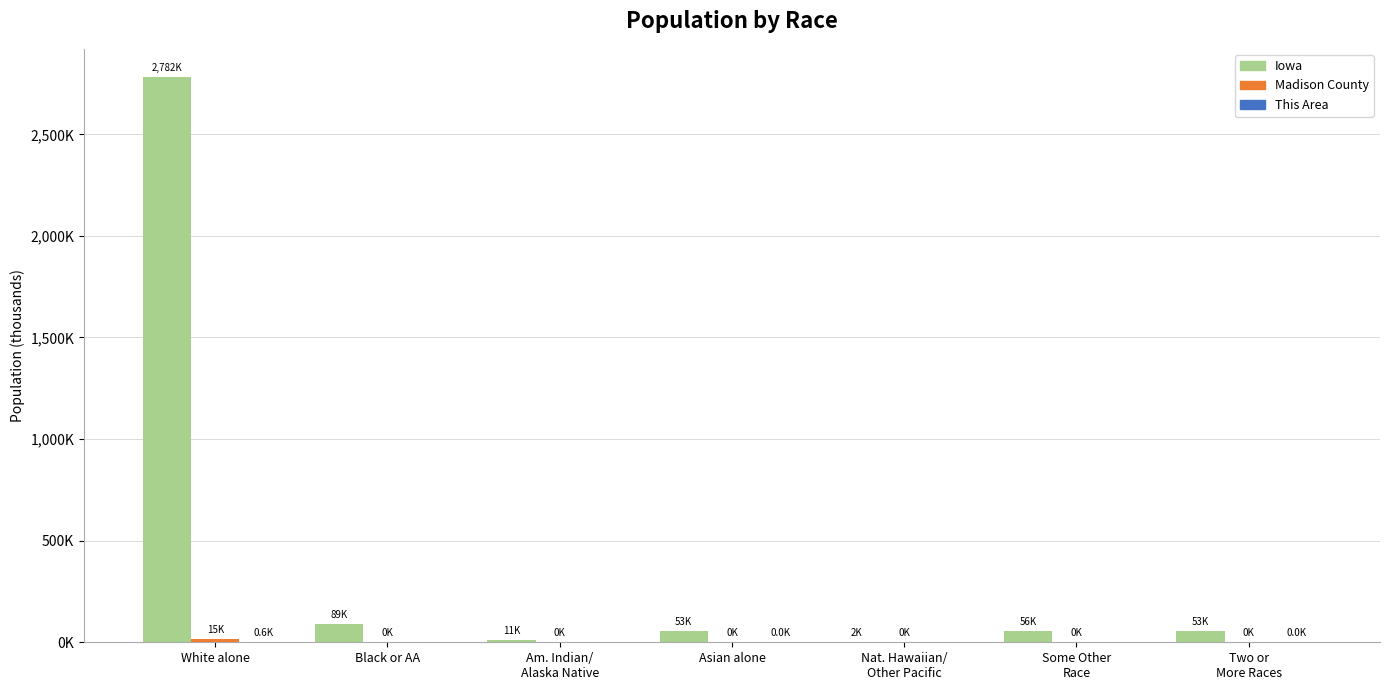

What position from the right is Some Other
Race?

2